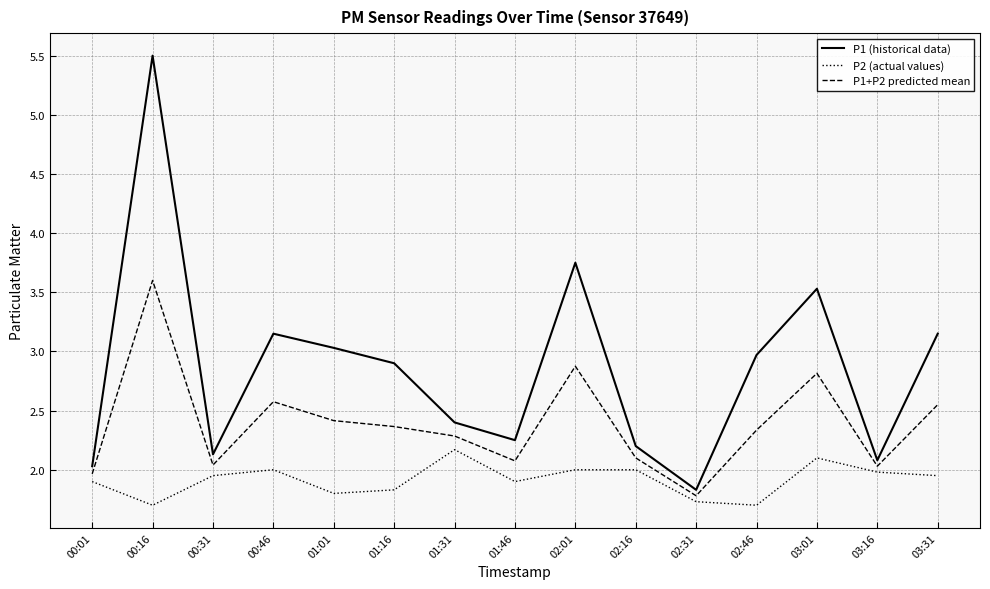

Which series has the widest spread of values?

P1 (historical data)